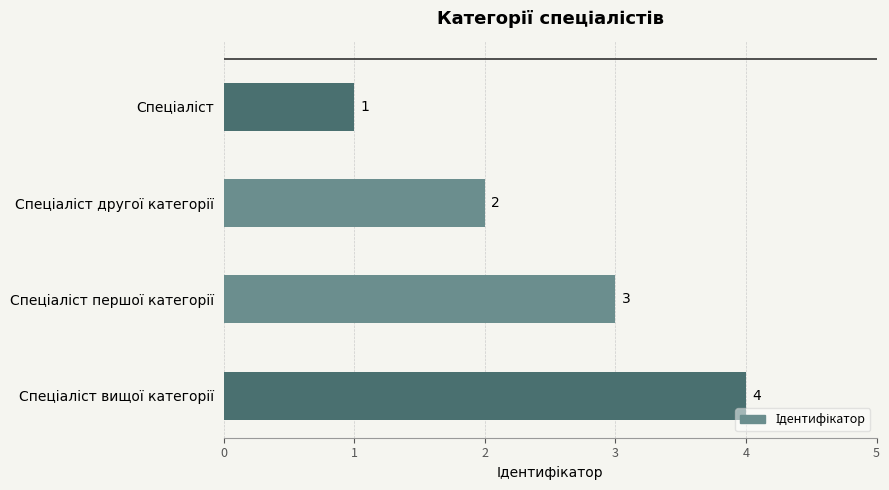

Does the chart contain stacked bars?

No